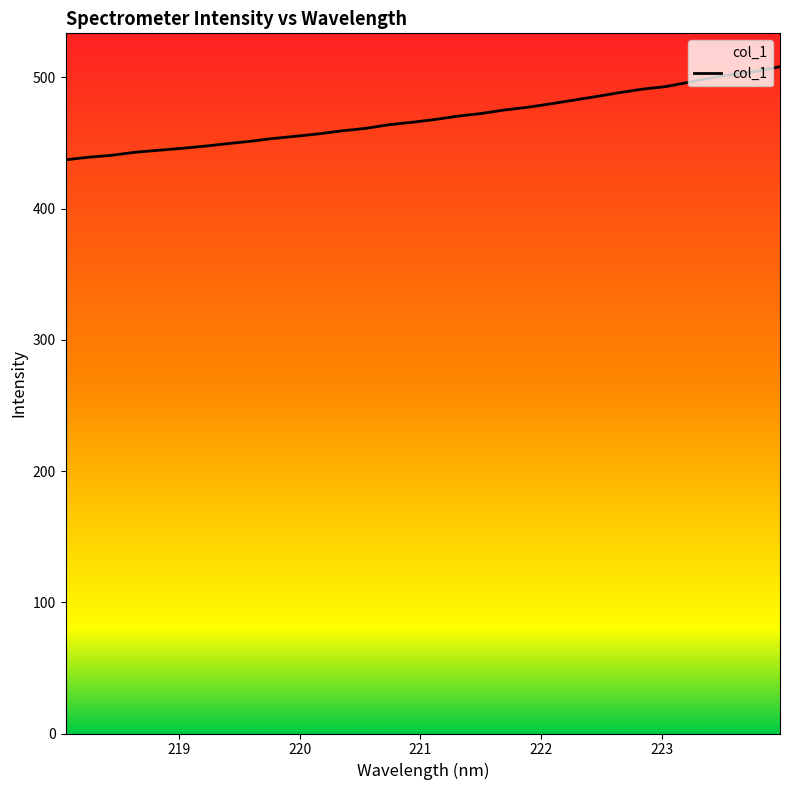

At which category does the chart reach its minimum across all series?

218.0596